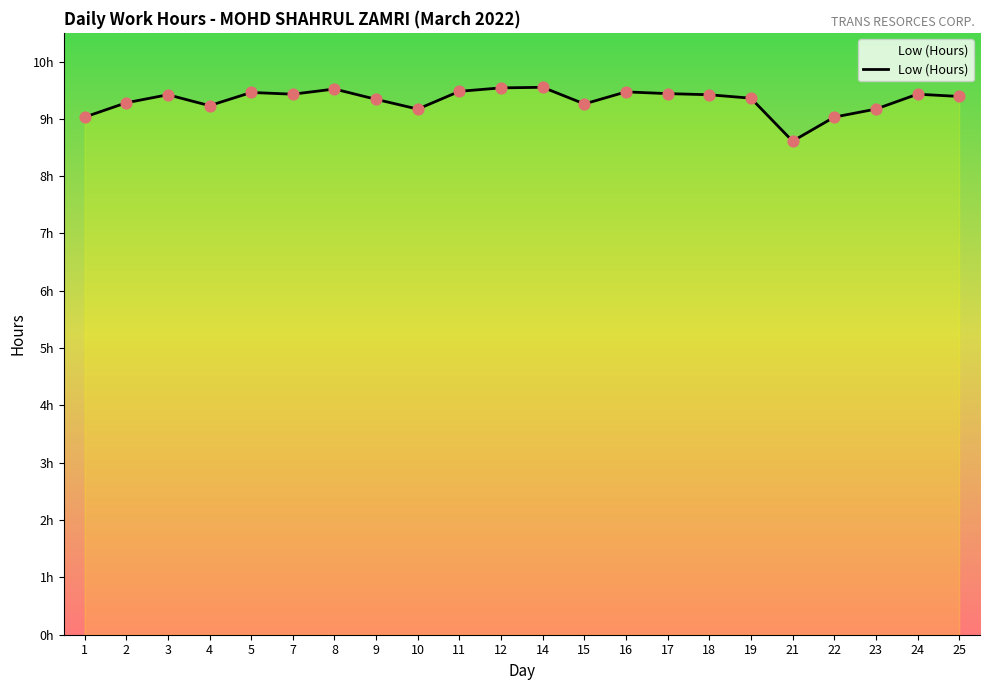

Does the chart have visible grid lines?

No